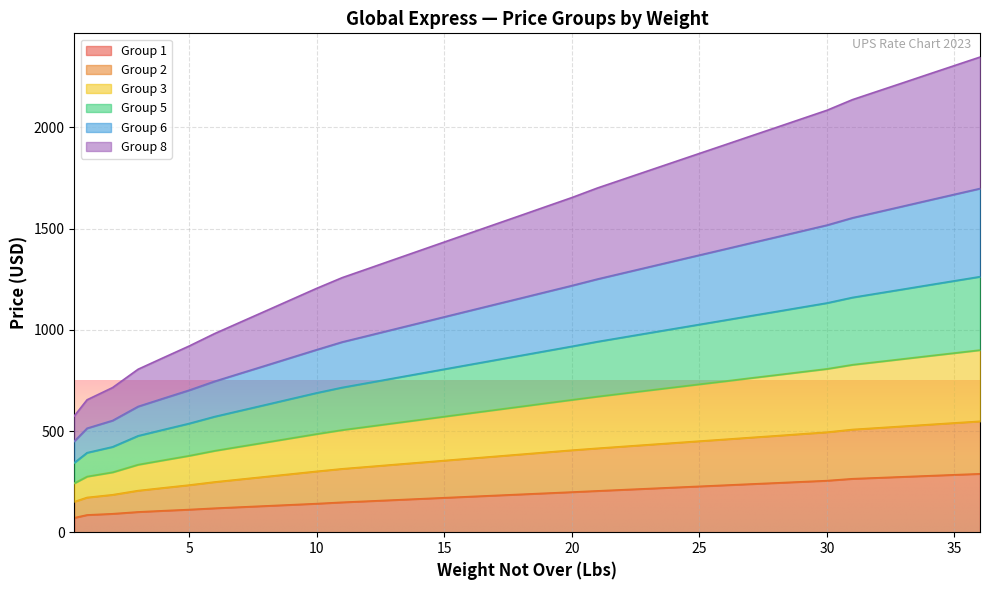

What is the total value across all series at 35?

2305.4